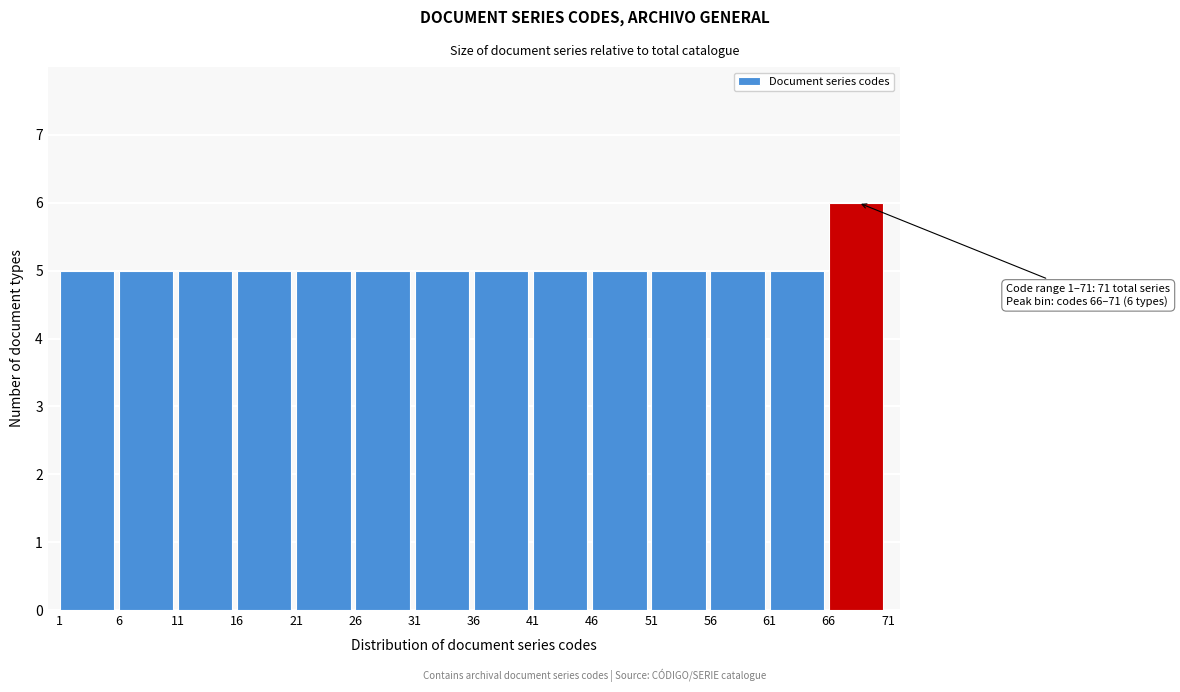

Over which range of the x-axis is the bar tallest?

66 to 71